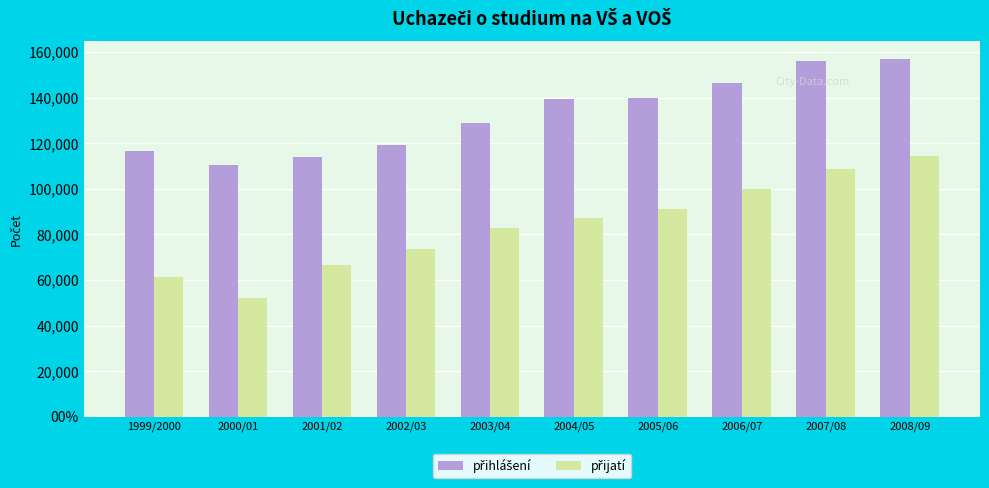

Does the chart contain any negative values?

No